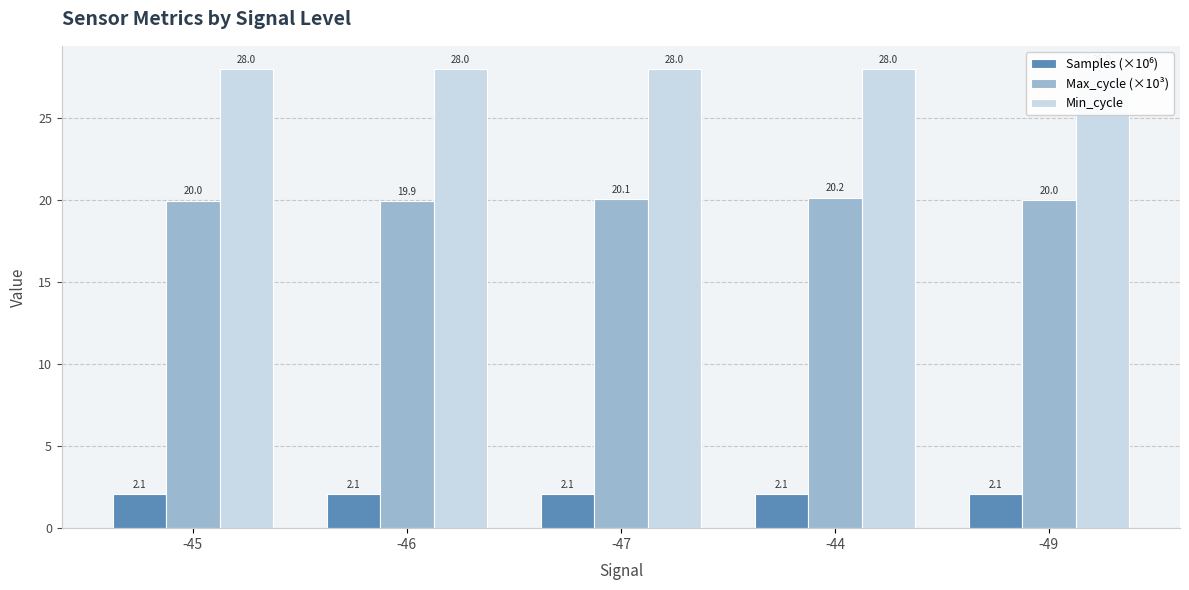

What is the spread (max minus min) of values at -46?

25.9